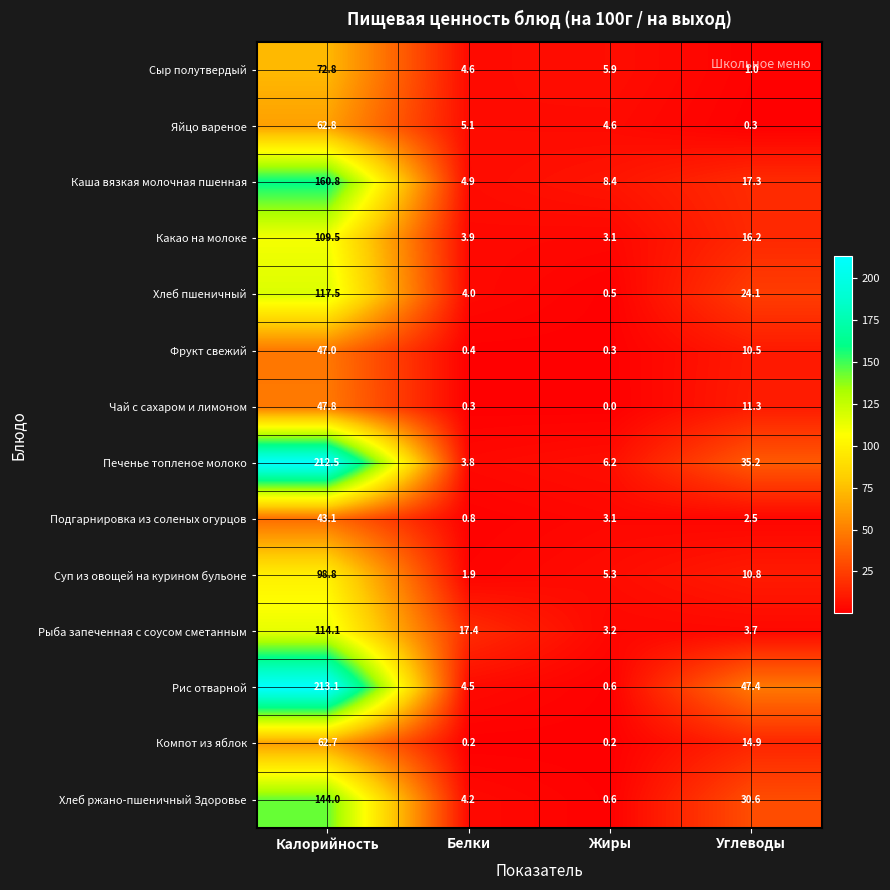

What is the sum of the Рыба запеченная с соусом сметанным values at Белки and Жиры?

20.6